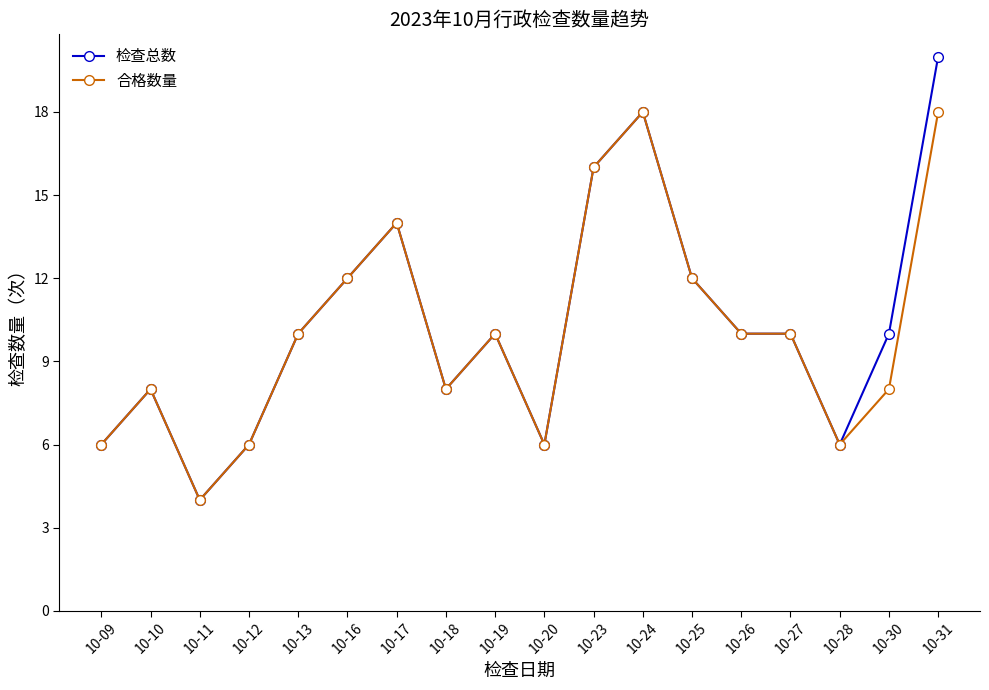

True or false: 合格数量 has more than 1 interior local peaks.

True